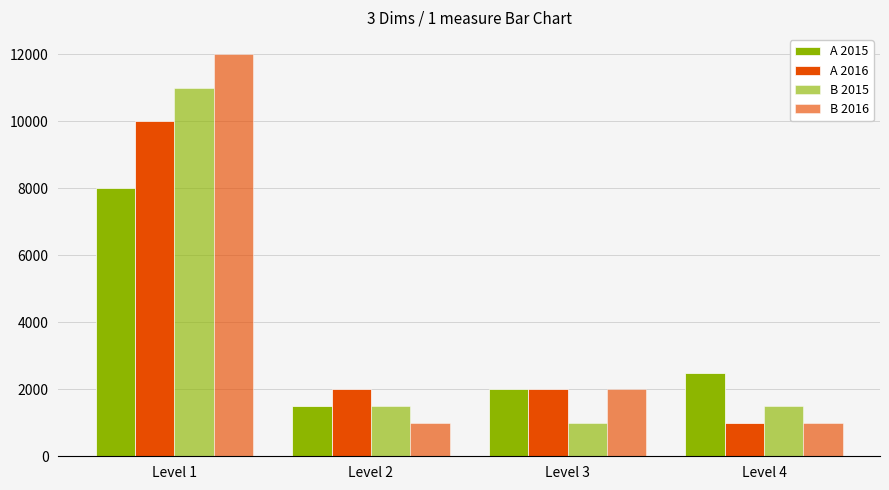

How many bars are there in total?

16